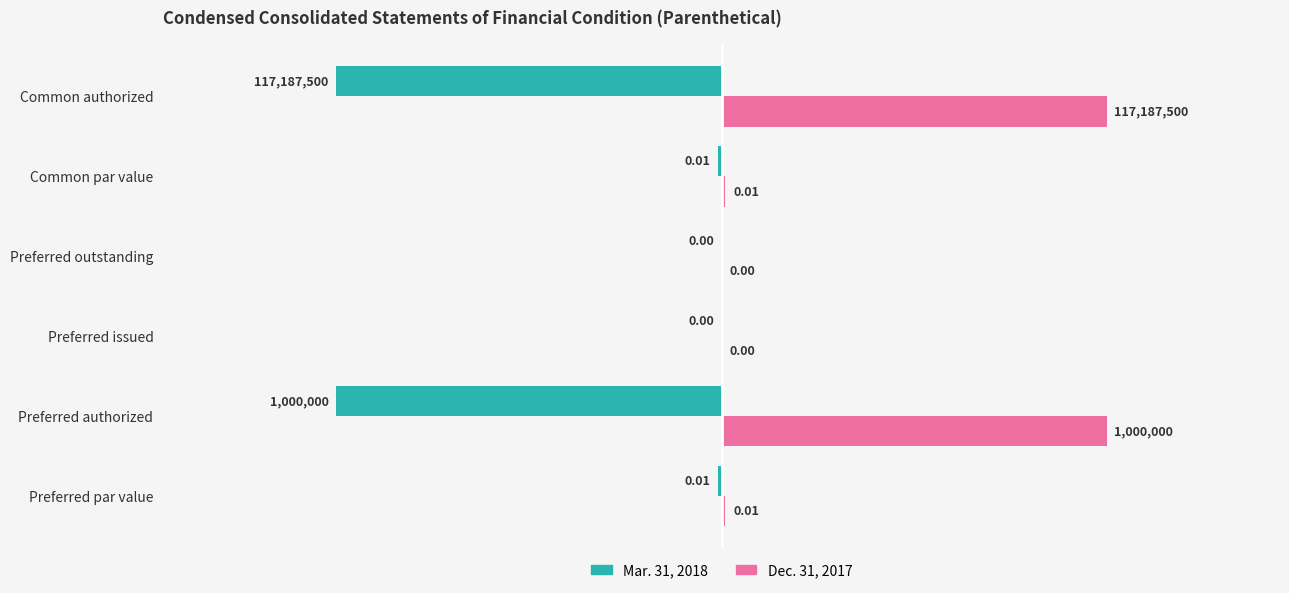

What are all the series names shown in the legend?

Mar. 31, 2018, Dec. 31, 2017